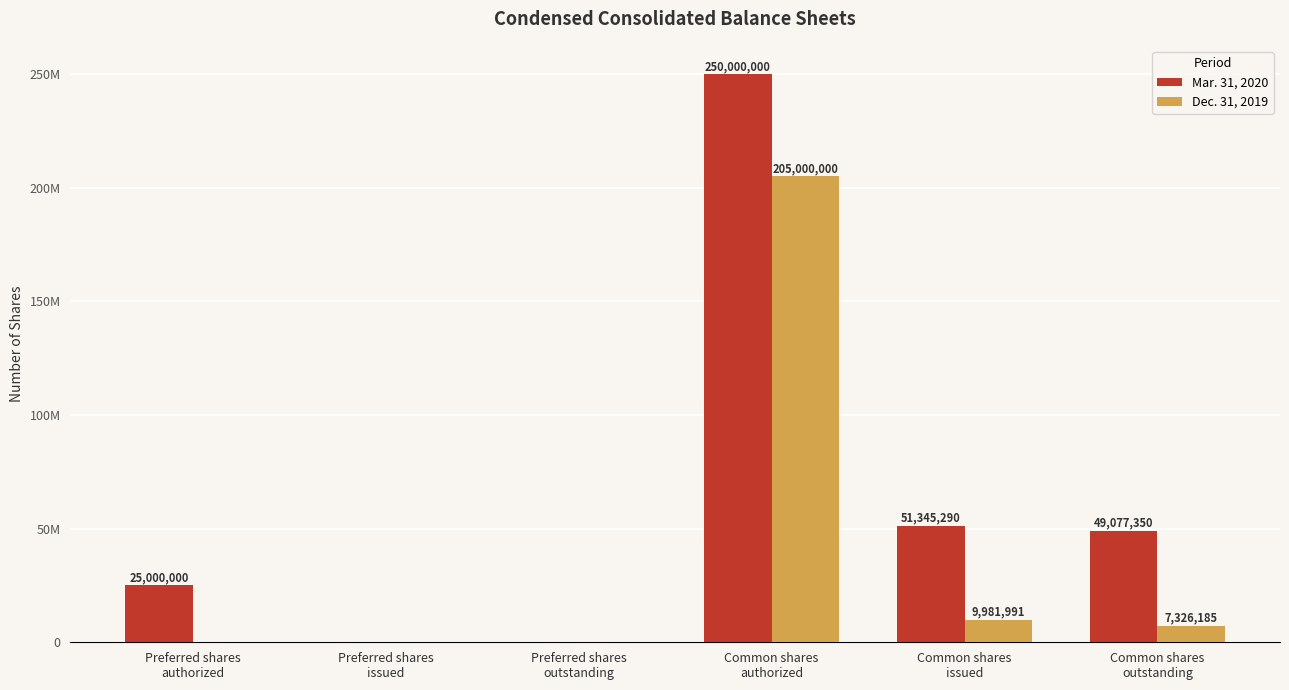

Reading left to right, what are all the values shown in this chart?

Mar. 31, 2020: Preferred shares
authorized=25000000	Preferred shares
issued=0	Preferred shares
outstanding=0	Common shares
authorized=250000000	Common shares
issued=51345290	Common shares
outstanding=49077350
Dec. 31, 2019: Preferred shares
authorized=0	Preferred shares
issued=0	Preferred shares
outstanding=0	Common shares
authorized=205000000	Common shares
issued=9981991	Common shares
outstanding=7326185